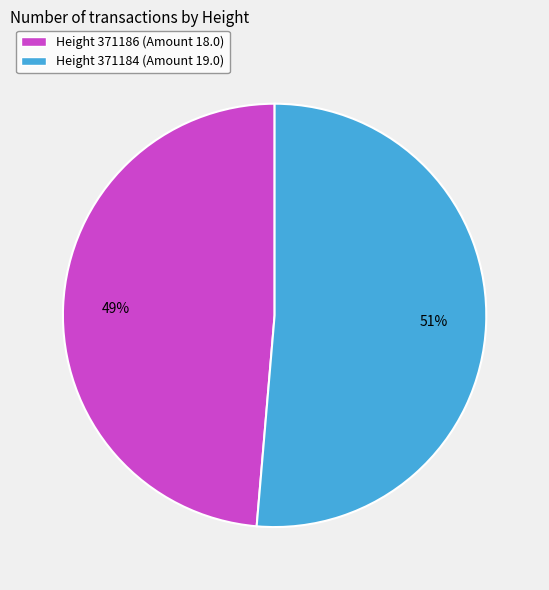

What percentage is the Height 371184 (Amount 19.0) slice, to the nearest percent?

51%